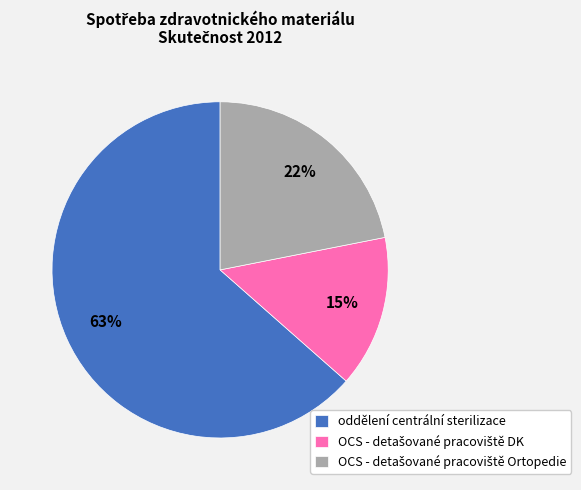

To the nearest percent, what percentage of the pie is oddělení centrální sterilizace?

63%